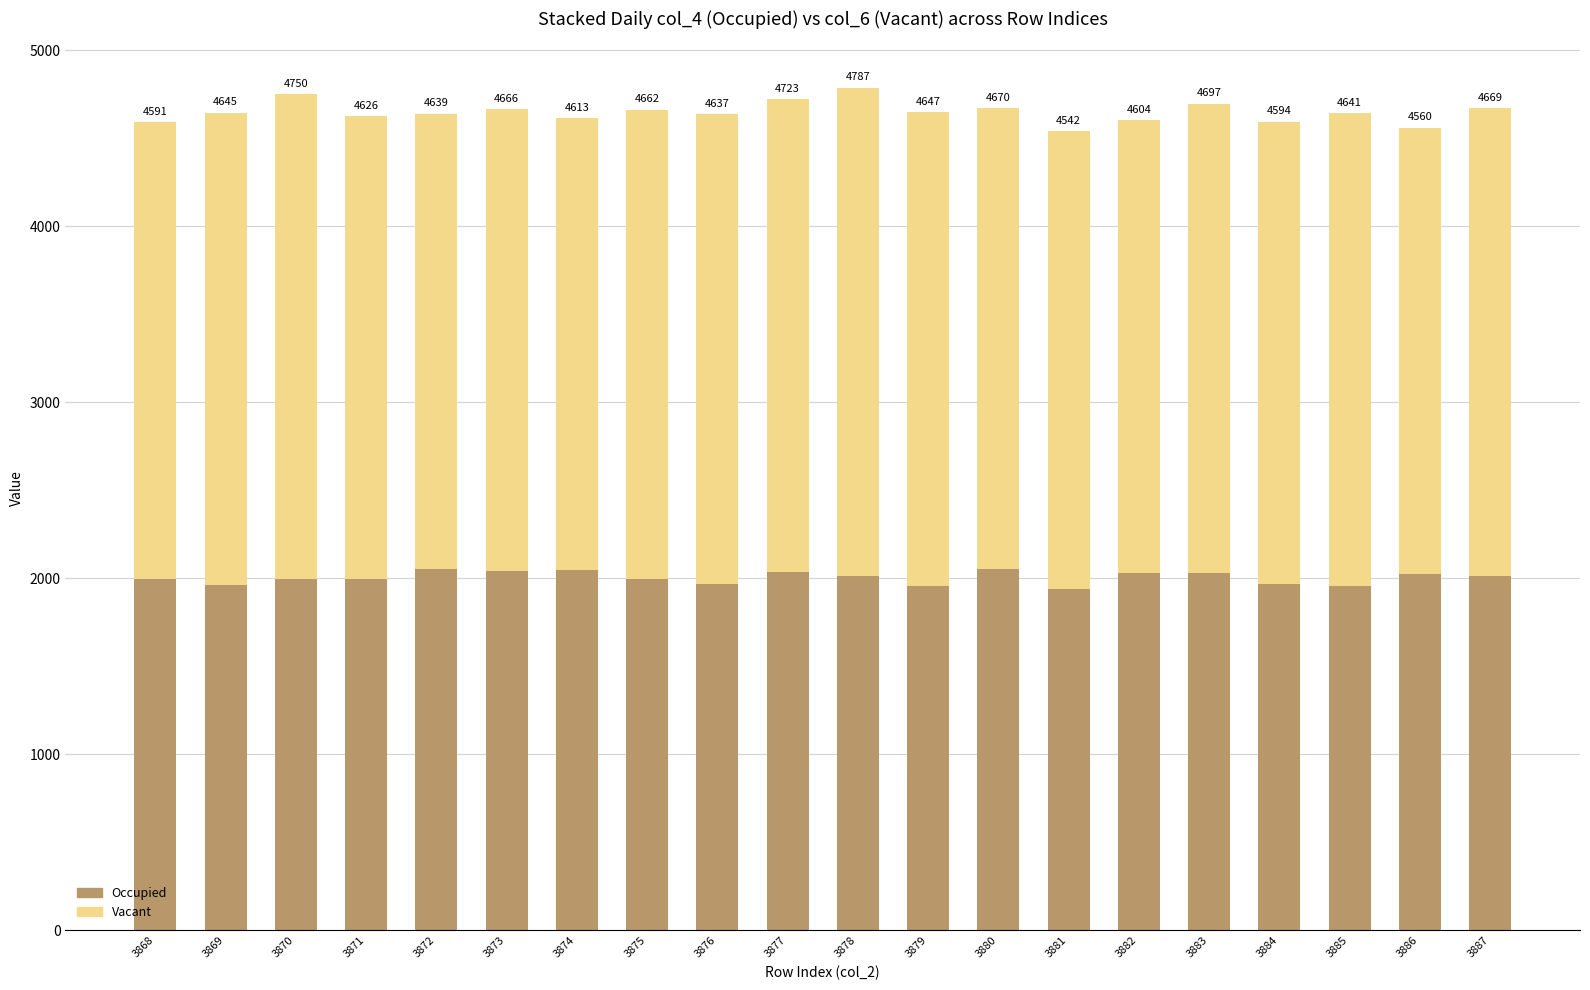

What are all the series names shown in the legend?

Occupied, Vacant